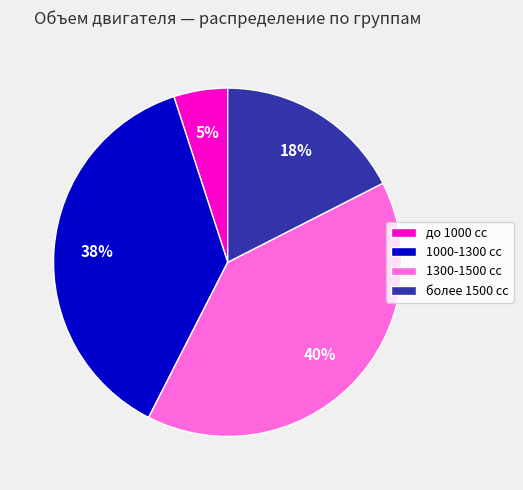

What is the largest slice in the pie chart?

1300-1500 сс